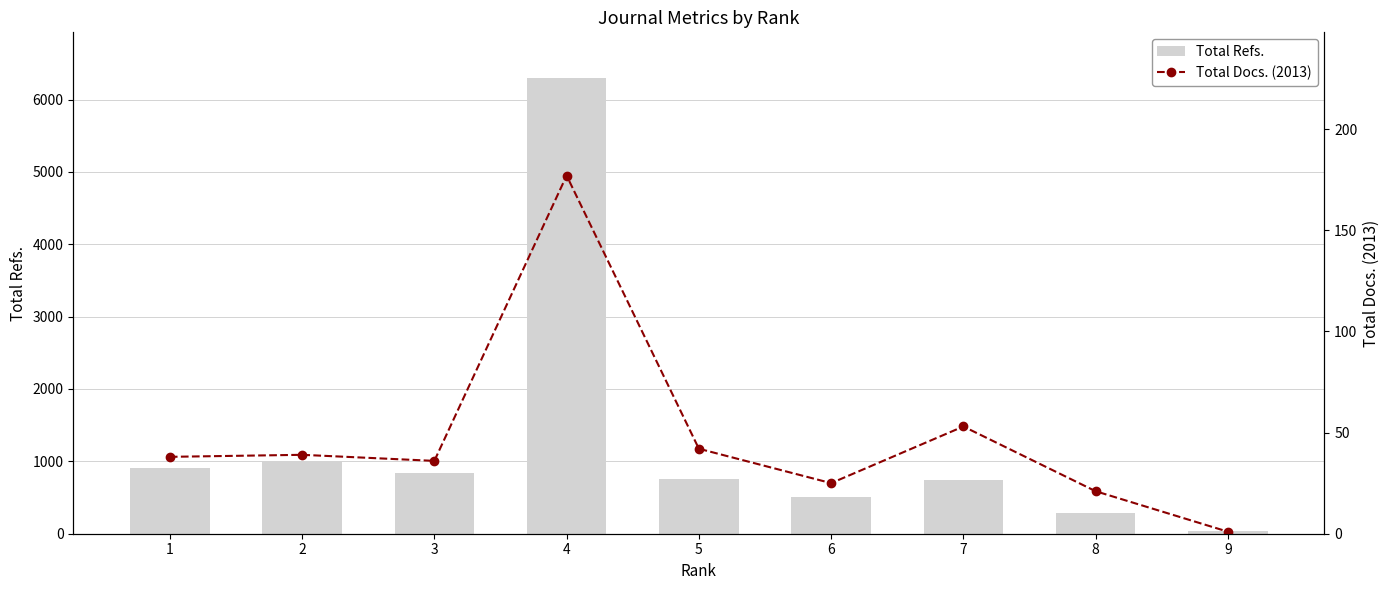

What is the maximum value shown in the chart?

6299